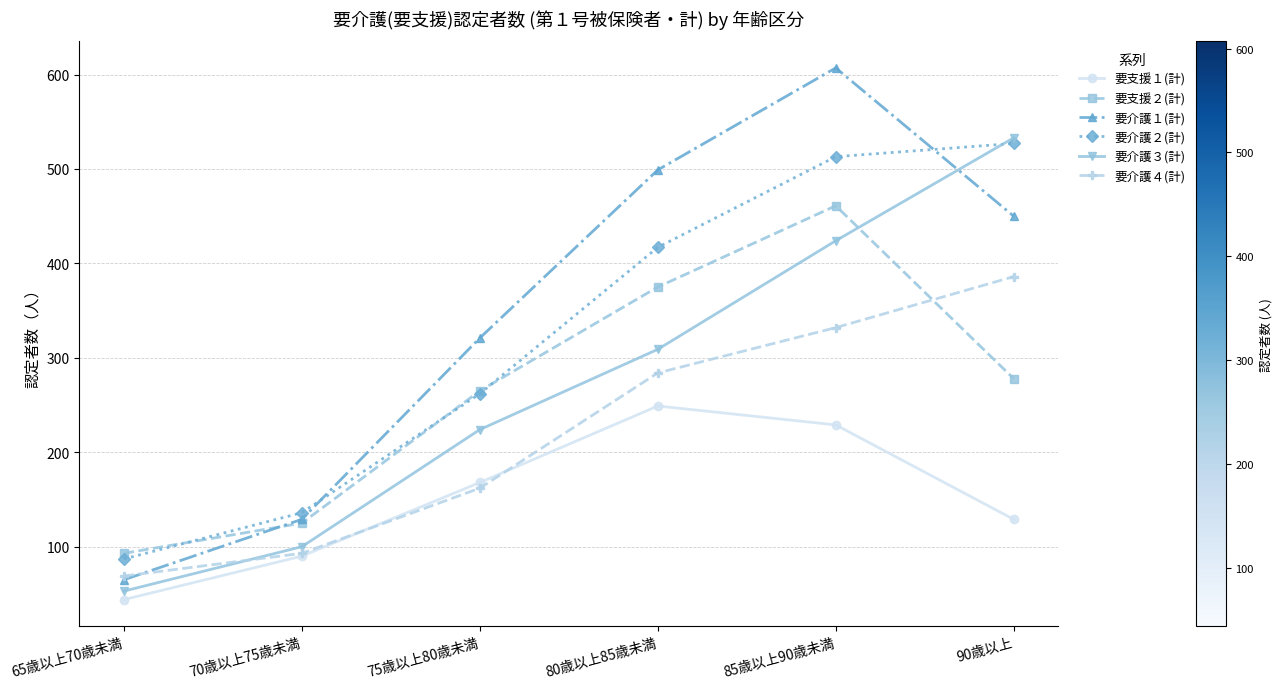

How many lines are shown in the chart?

6